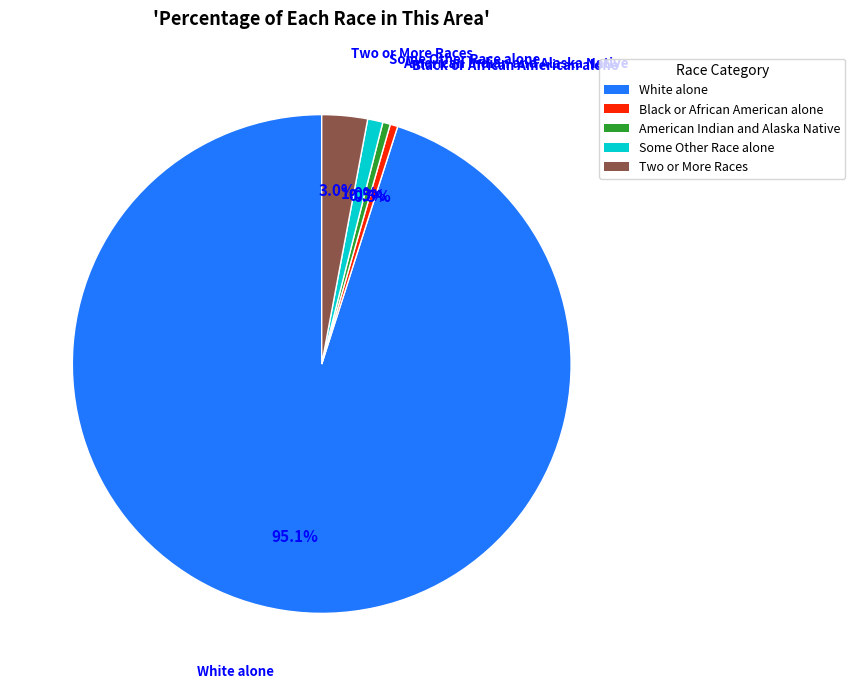

Between Two or More Races and Black or African American alone, which is larger?

Two or More Races